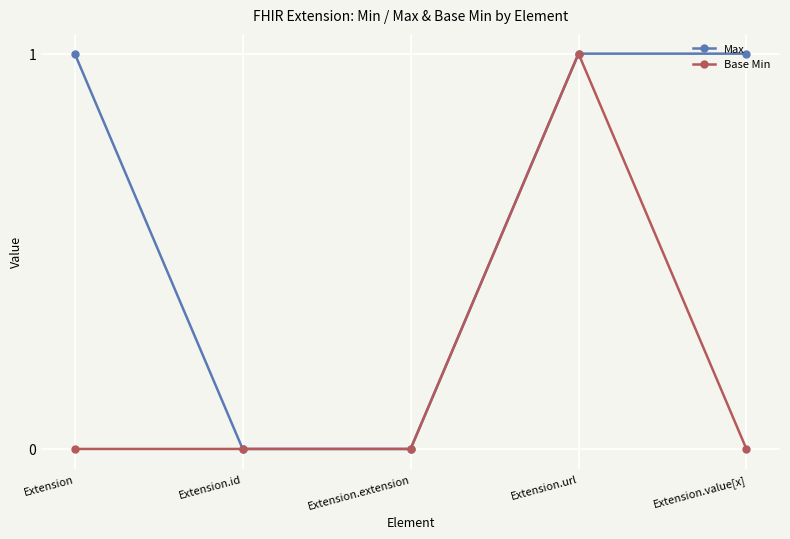

Does the chart display data point markers on the line(s)?

Yes